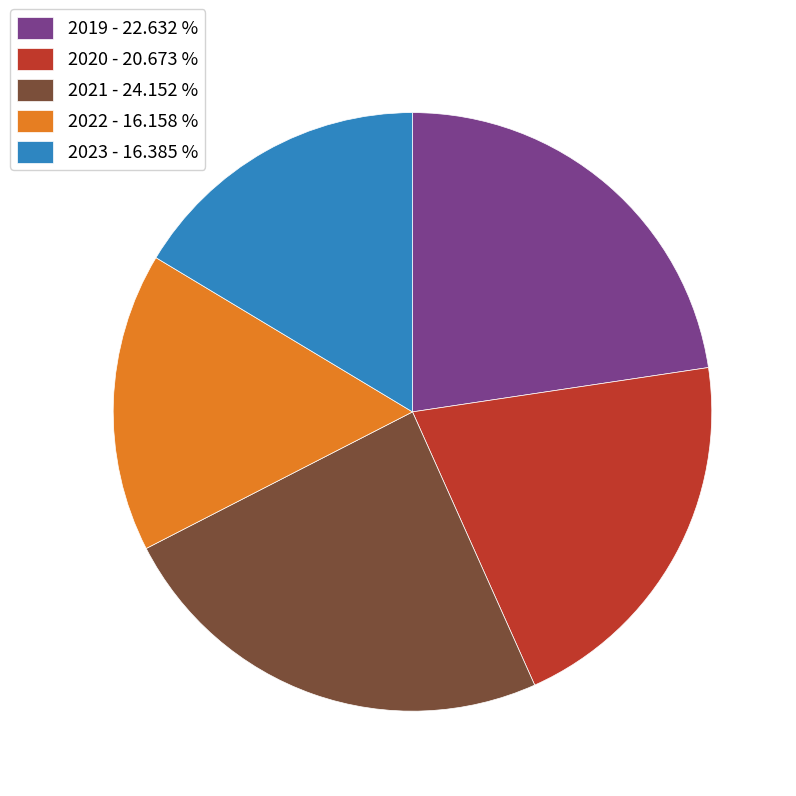

How many segments does this pie chart have?

5